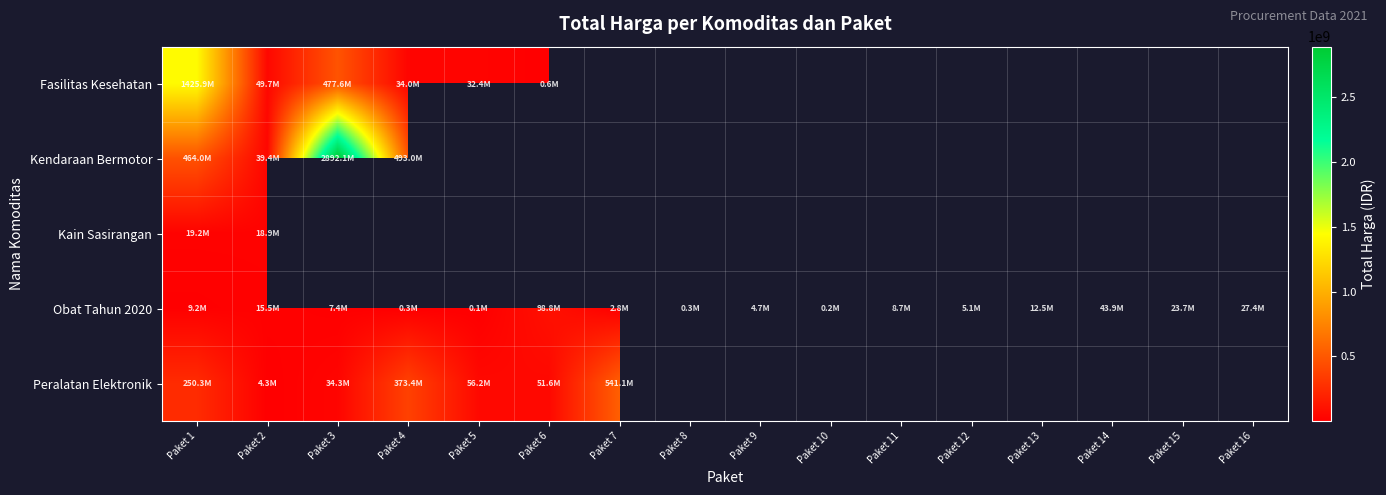

How many values in Kain Sasirangan are above zero?

2